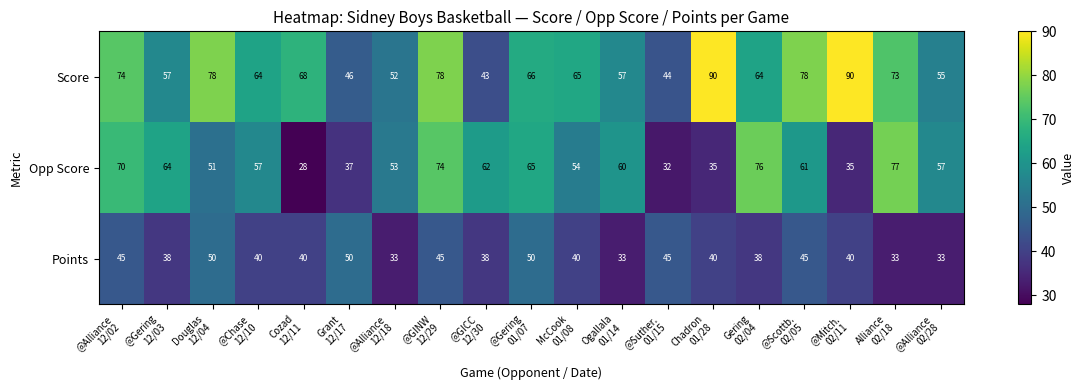

Count the Points values in the range 38 to 45.

12